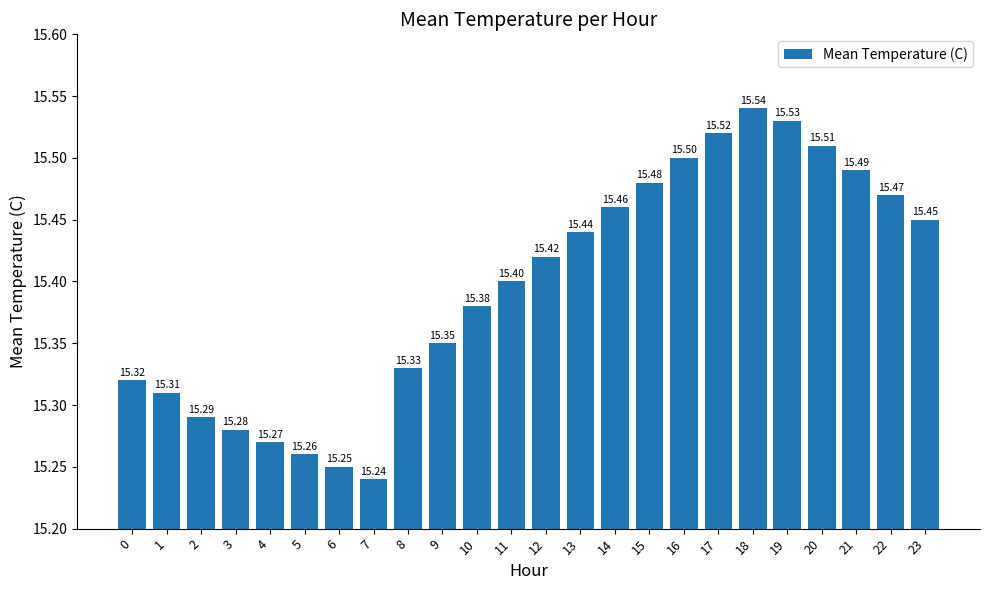

Count the number of categories in the chart.

24